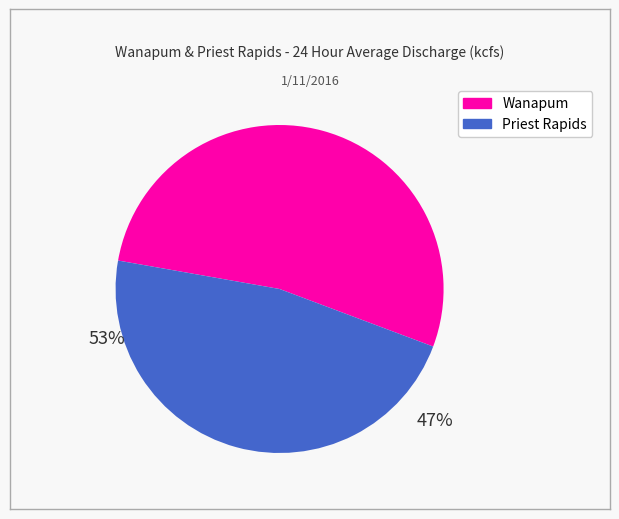

Which slice represents more than half of the pie?

Wanapum